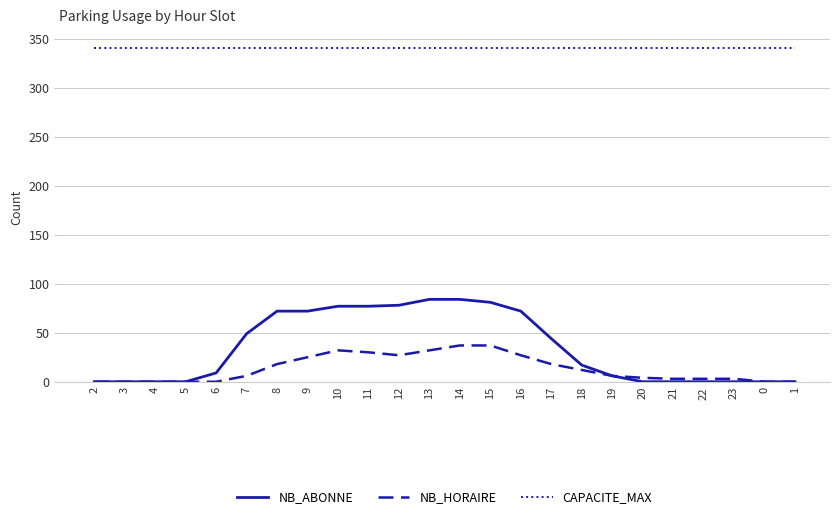

True or false: CAPACITE_MAX and NB_HORAIRE intersect in this chart.

False